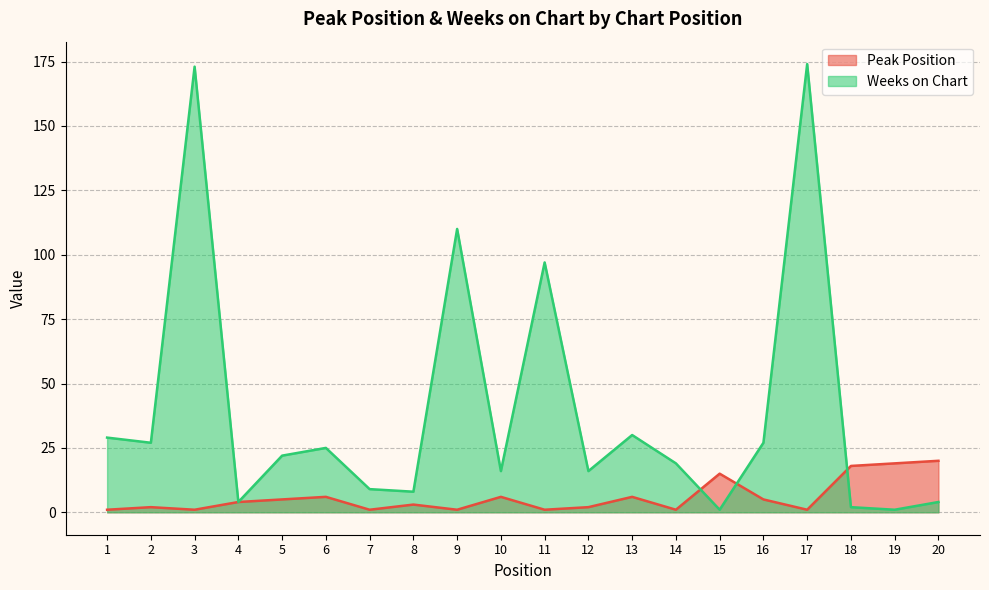

Which series ends up on top after the final intersection of Peak Position and Weeks on Chart?

Peak Position